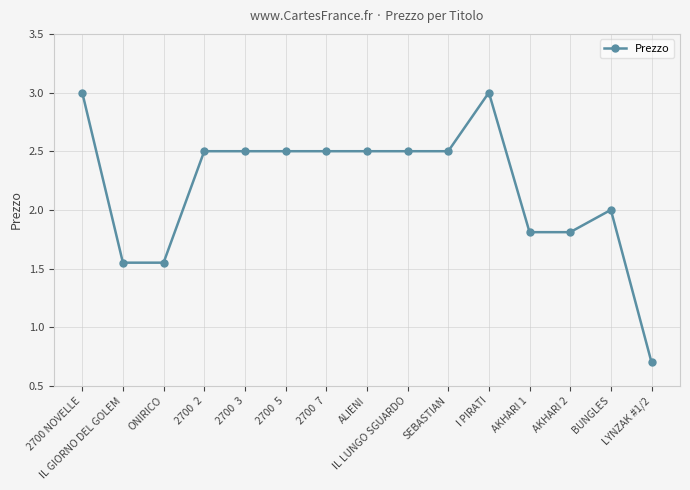

What is the smallest value displayed?

0.7